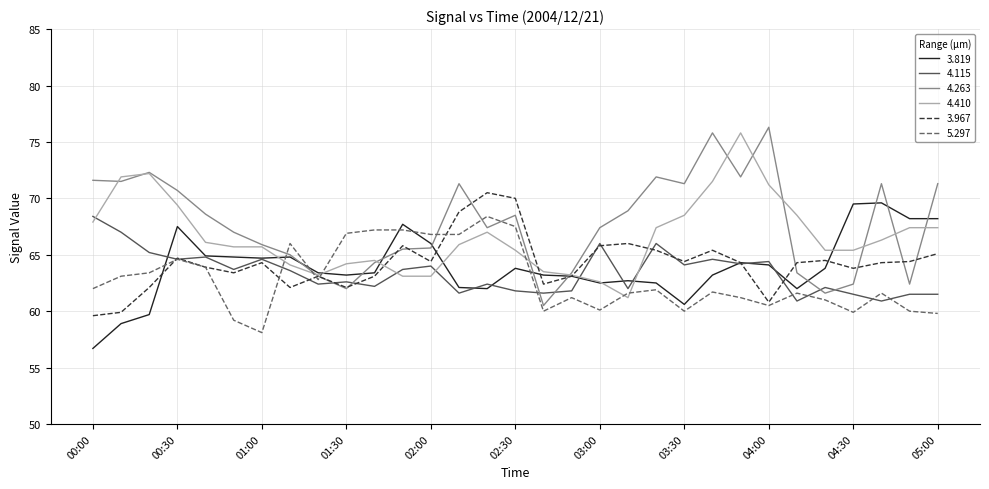

What is the average value of the 4.410 series?

66.6